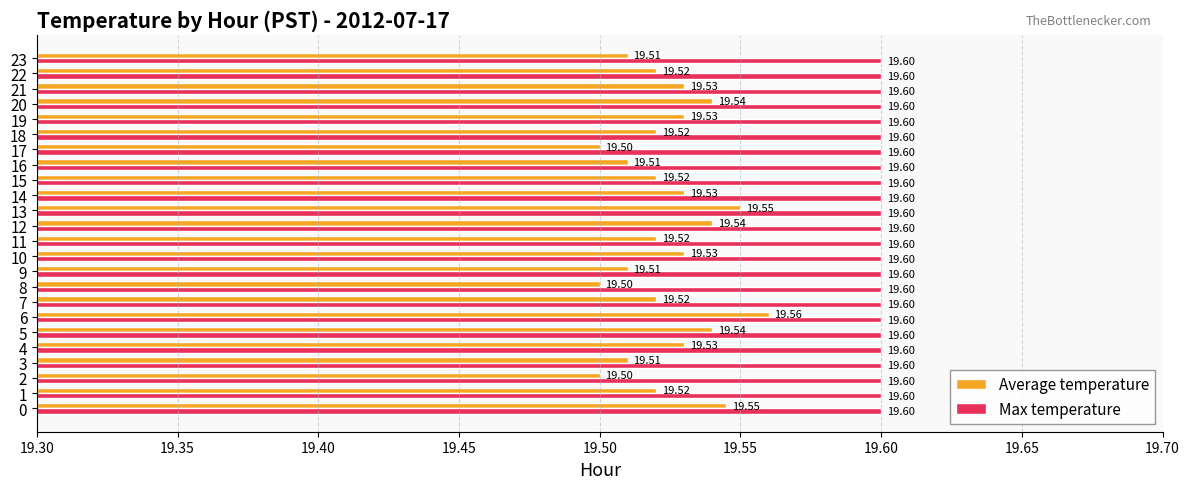

At 2, list the series in order from largest to smallest.

Max temperature, Average temperature